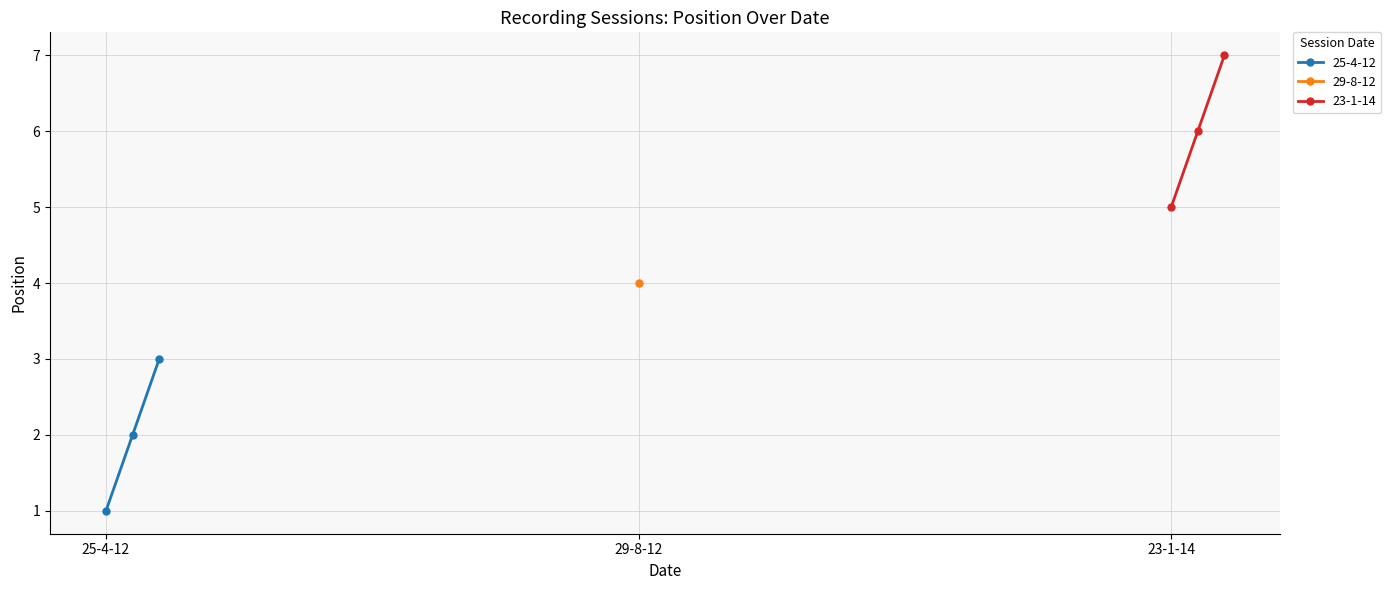

What is the label of the 2nd point from the left?

29-8-12